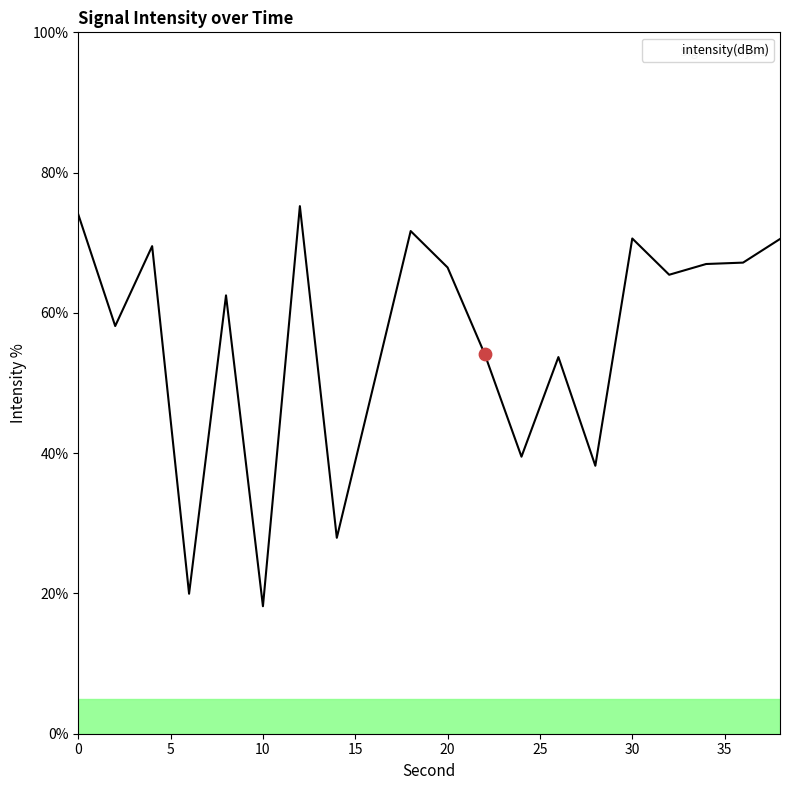

What is the maximum value shown in the chart?

75.2